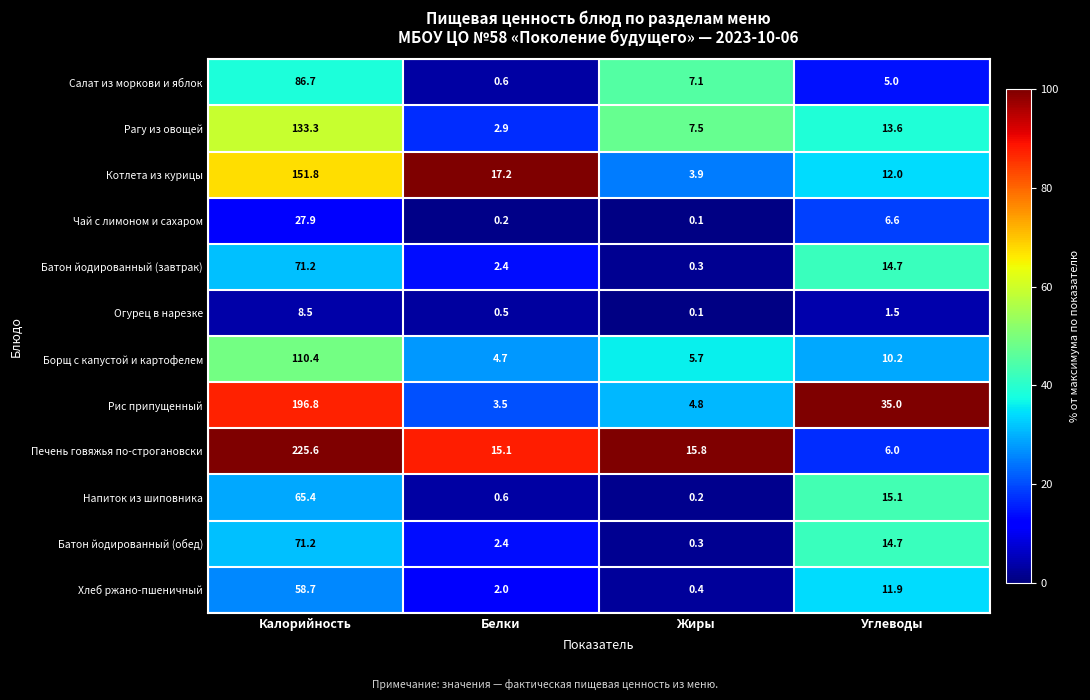

What is the minimum value shown in the chart?

0.1